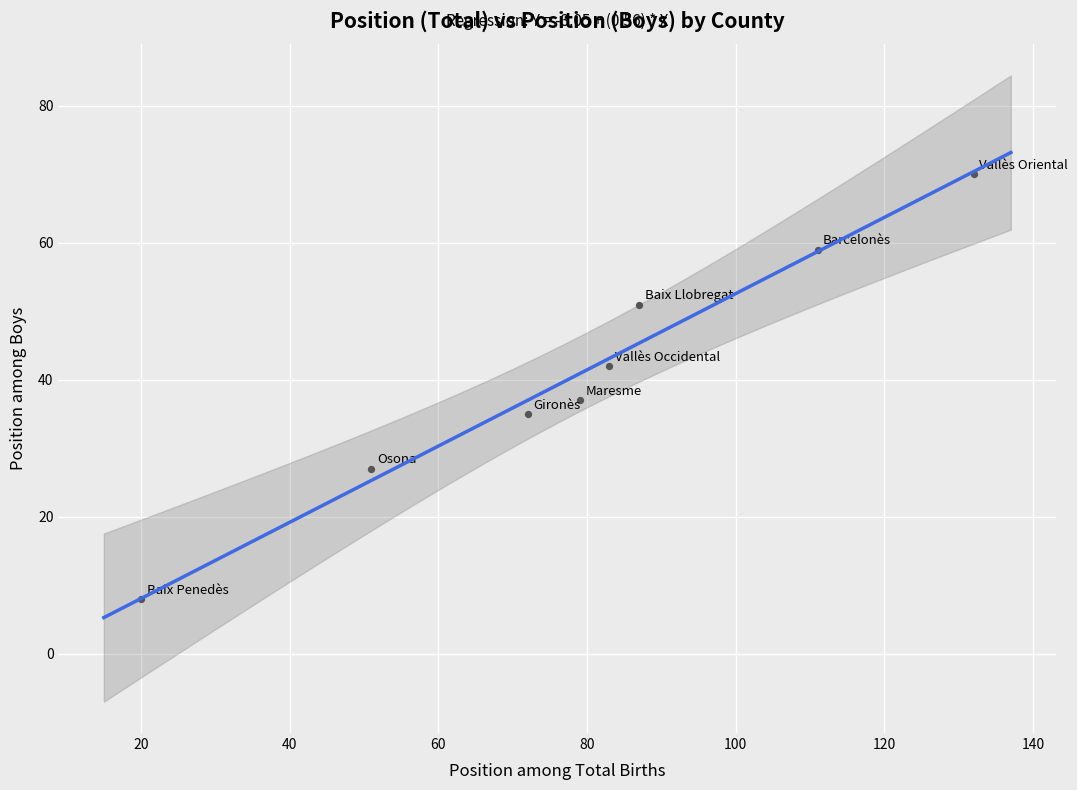

What is the range of X values (max minus min)?

112